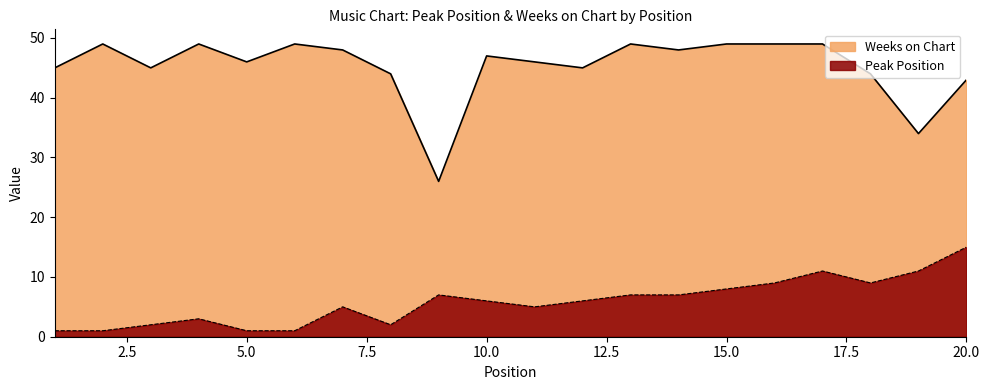

Does the chart have visible grid lines?

No